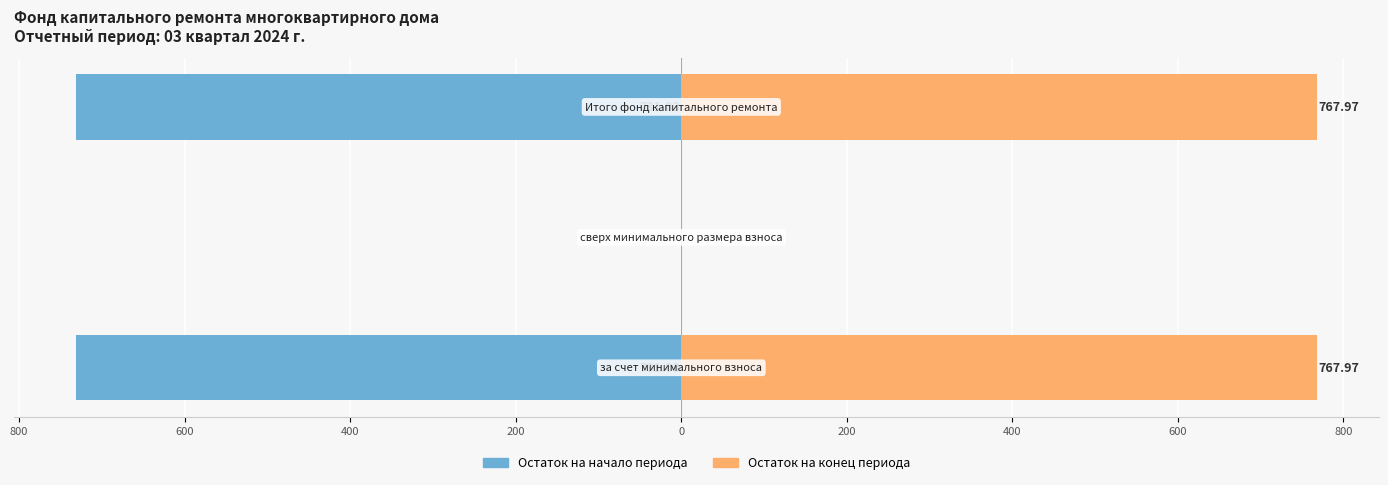

What is the sum of all Остаток на начало периода values?

-1462.1